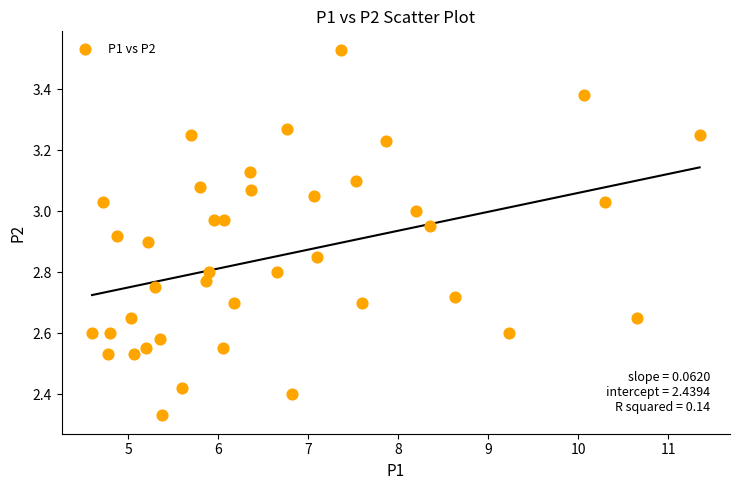

What is the range of Y values (max minus min)?

1.2